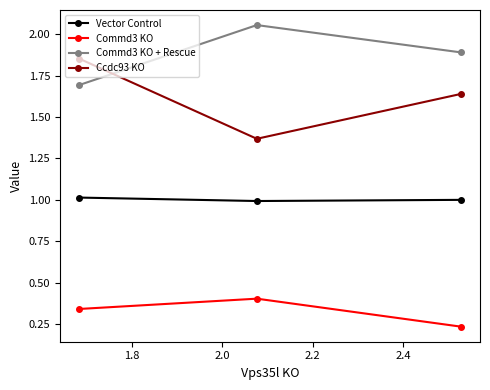

What is the value of the Commd3 KO point at the 2nd from the left?

0.4